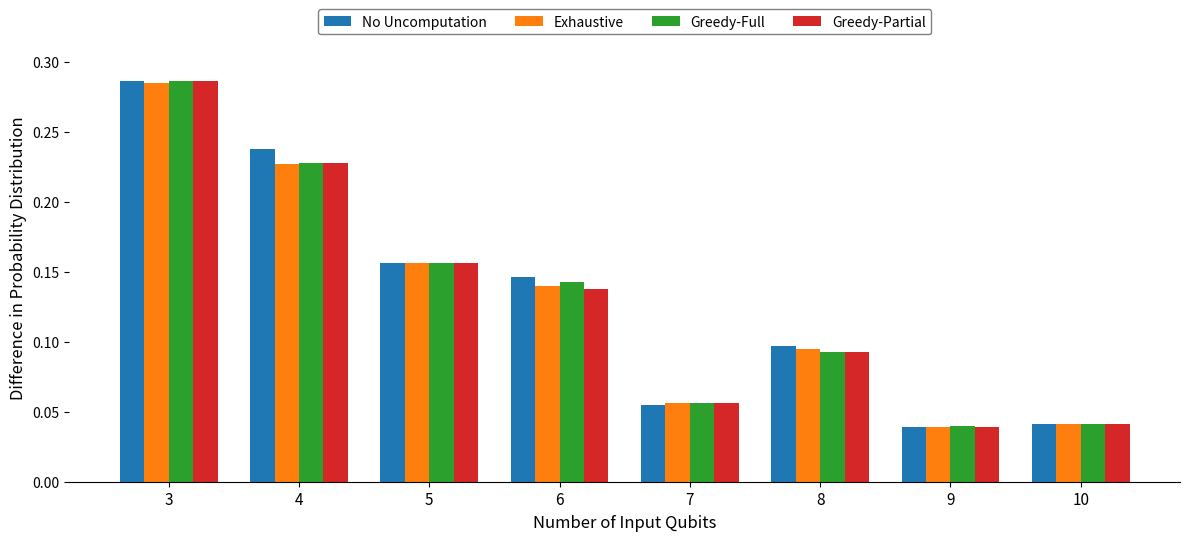

At how many categories does at least one series exceed 0?

8